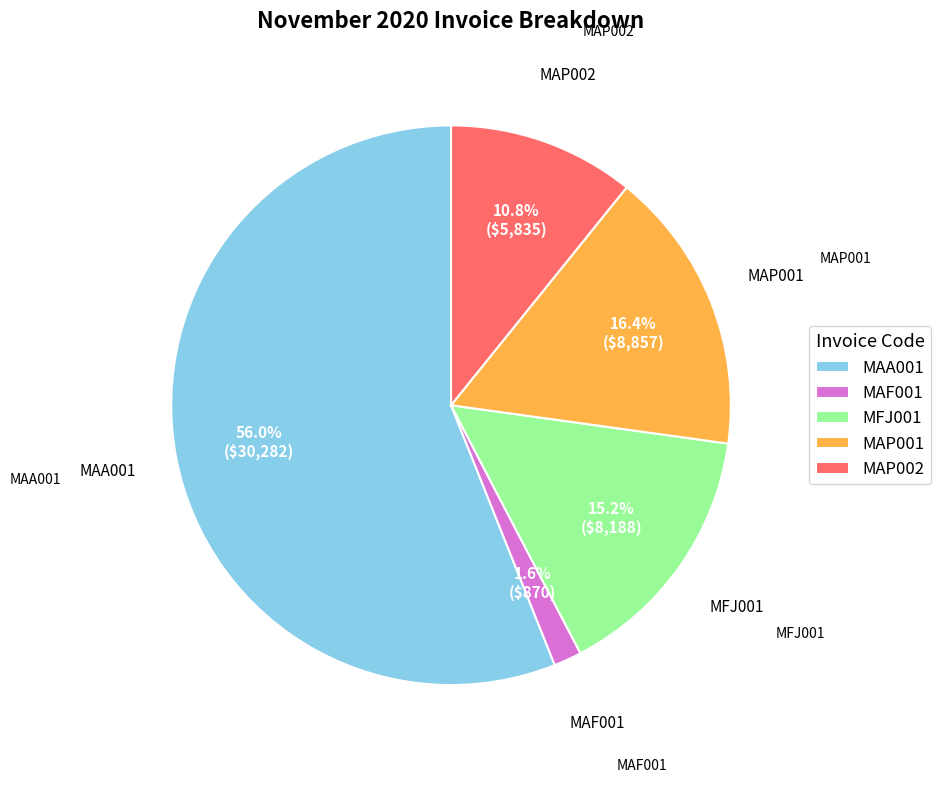

To the nearest percent, what is the difference between the MAA001 and MFJ001 slice percentages?

41%